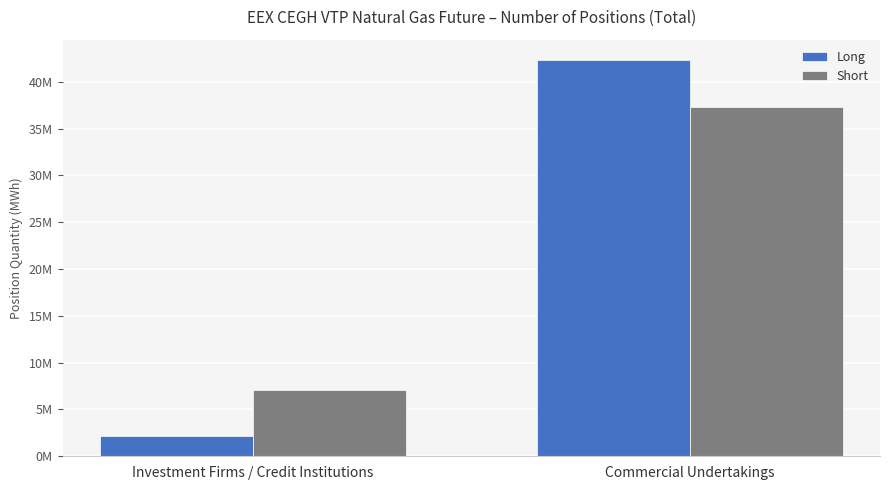

What is the greatest value displayed?

42377764